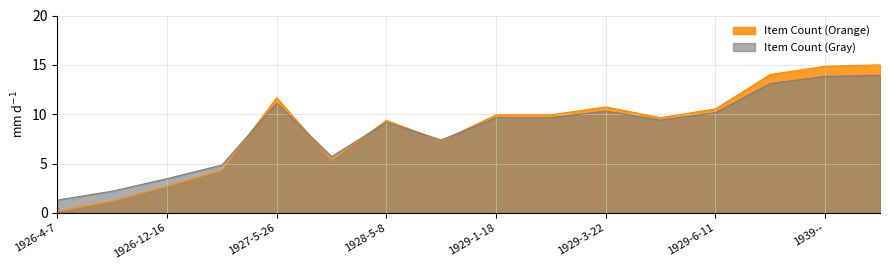

Reading left to right, extract all data points from this chart.

Item Count (Orange): 1926-4-7=0.1	1926-5-31=1.2	1926-12-16=2.7	1927-2-14=4.3	1927-5-26=11.7	1927-12-18=5.3	1928-5-8=9.4	1928-11-9=7.3	1929-1-18=9.9	1929-1-19=9.9	1929-3-22=10.7	1929-5-10=9.6	1929-6-11=10.5	1930-12-12=14.0	1939--=14.9	1939-9-1=15.0
Item Count (Gray): 1926-4-7=1.3	1926-5-31=2.2	1926-12-16=3.5	1927-2-14=4.9	1927-5-26=11.1	1927-12-18=5.7	1928-5-8=9.2	1928-11-9=7.4	1929-1-18=9.6	1929-1-19=9.6	1929-3-22=10.3	1929-5-10=9.4	1929-6-11=10.2	1930-12-12=13.1	1939--=13.8	1939-9-1=13.9